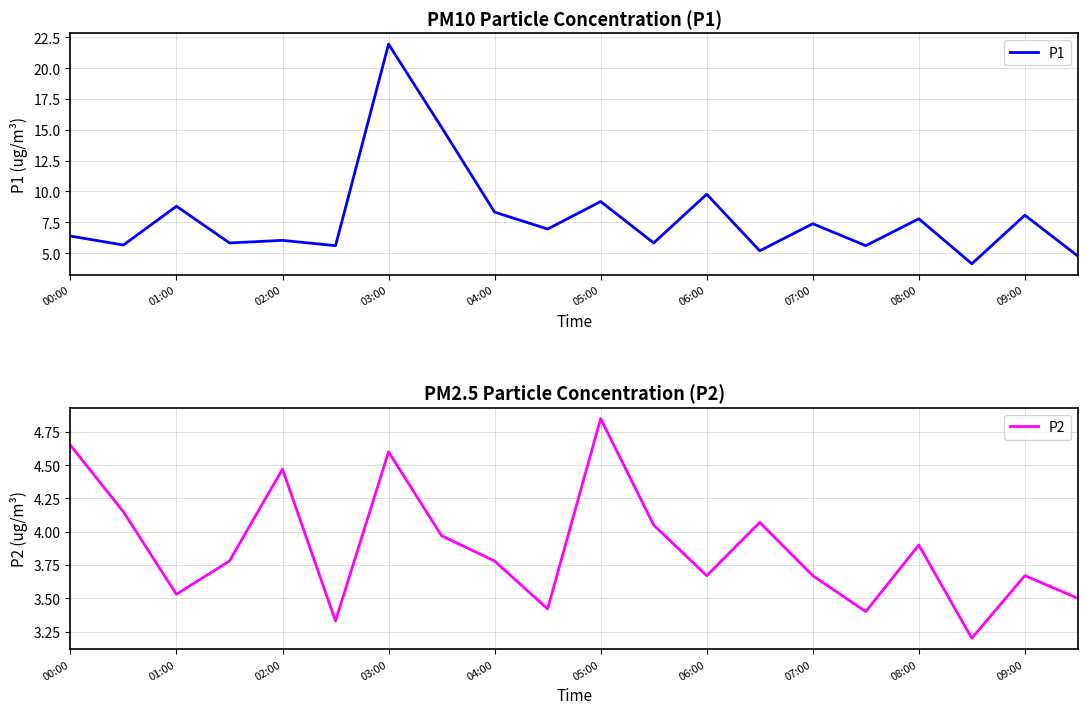

Reading left to right, list all the values displayed in this chart.

P1: 6.4	5.7	8.8	5.8	6.0	5.6	21.9	15.2	8.3	7.0	9.2	5.8	9.8	5.2	7.4	5.6	7.8	4.1	8.1	4.8
P2: 4.7	4.2	3.5	3.8	4.5	3.3	4.6	4.0	3.8	3.4	4.8	4.0	3.7	4.1	3.7	3.4	3.9	3.2	3.7	3.5